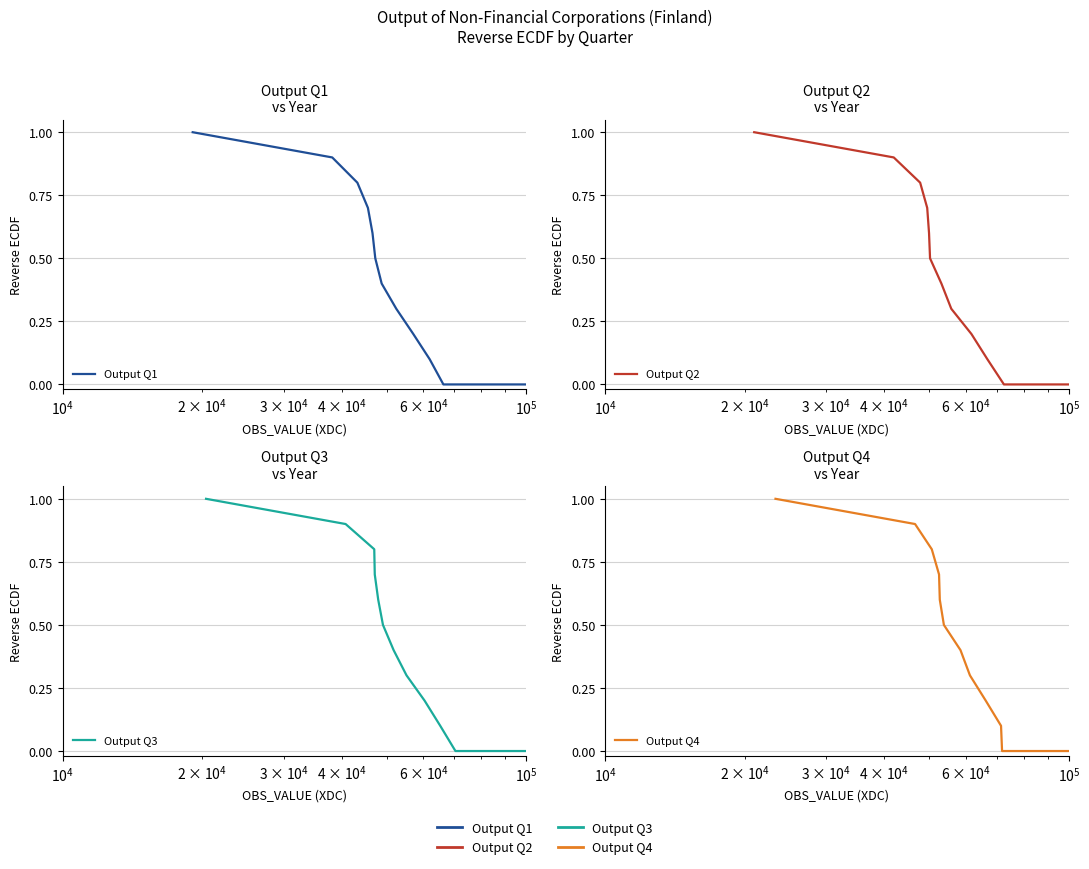

True or false: Output Q2 has more than 2 points higher than both neighbors.

False